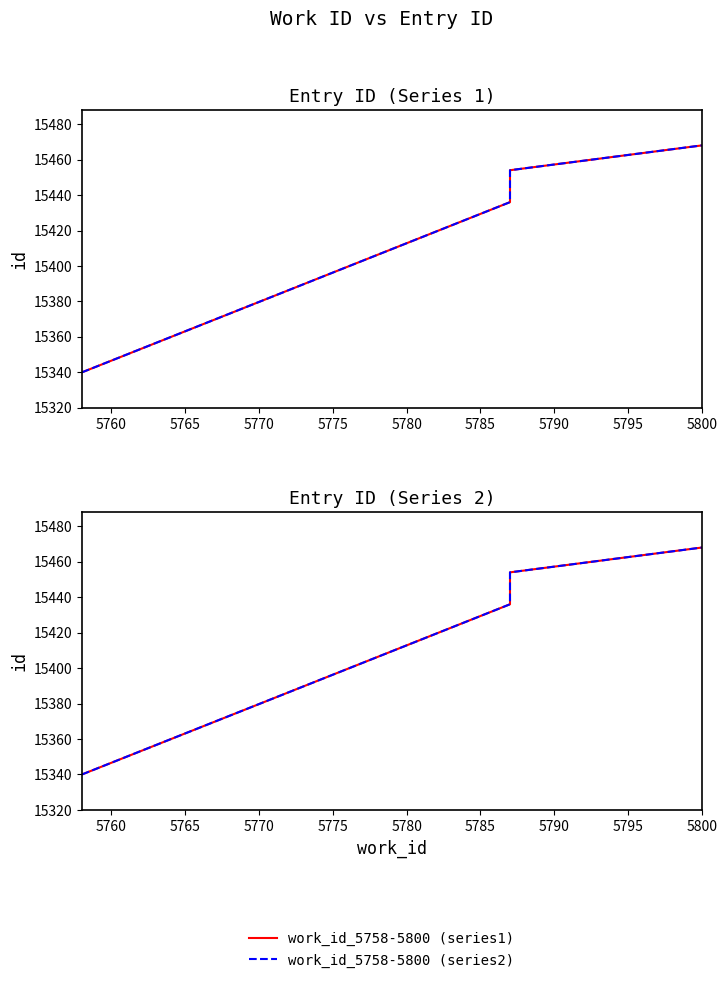

What are all the series names shown in the legend?

work_id_5758-5800 (series1), work_id_5758-5800 (series2)